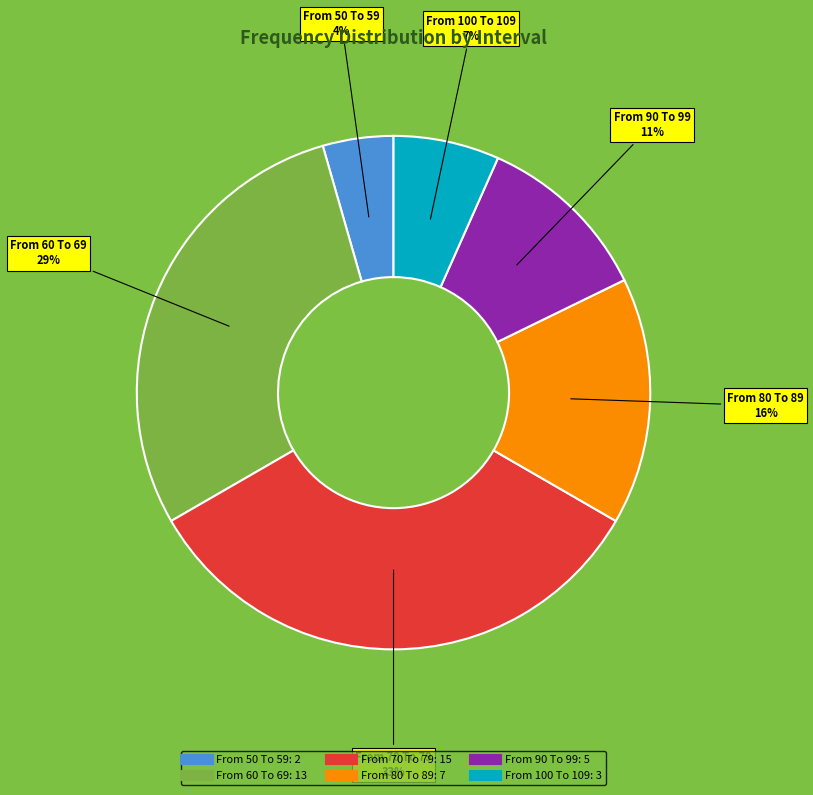

Which has a higher value, From 100 To 109 or From 60 To 69?

From 60 To 69